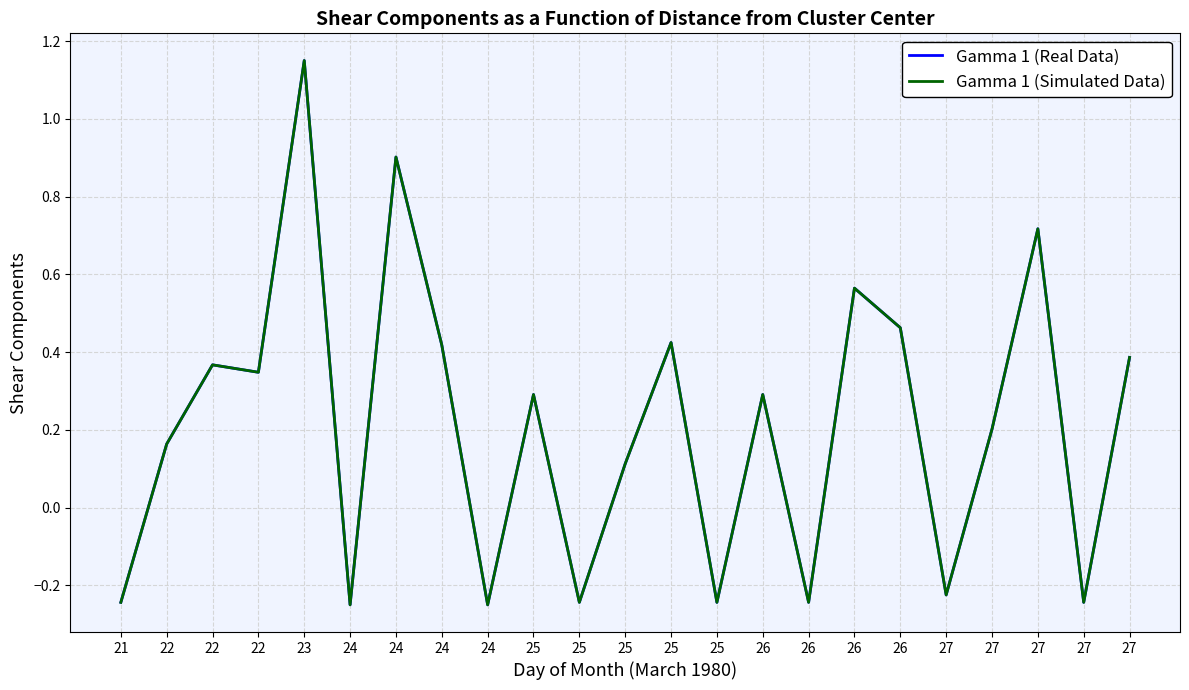

What is the lowest value of the Gamma 1 (Real Data) series?

-0.2